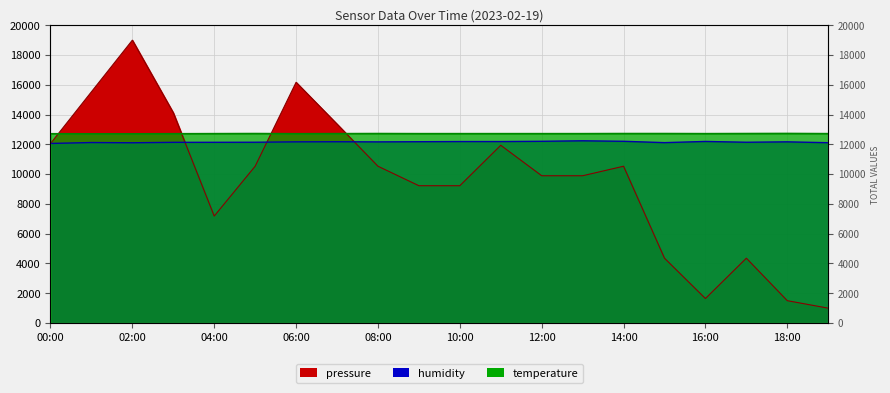

After their last crossing, which series has the higher values: pressure or temperature?

temperature